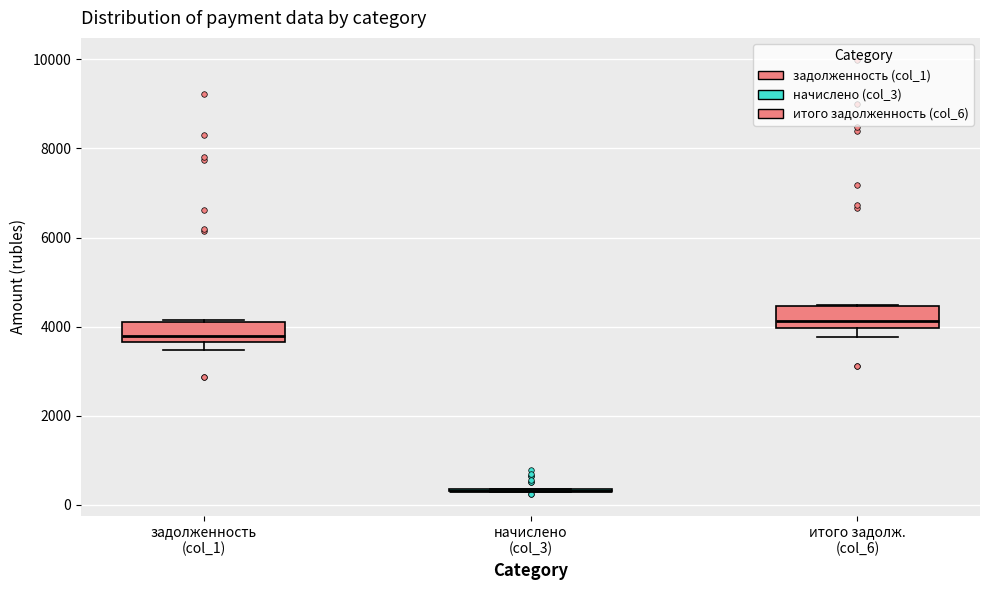

Reading left to right, transcribe this box plot: for each box, give where its median line is, the range the box spans, and where its two whiskers end, as read against the y-axis. The values are not printed on the chart, so give them approximately, as read against the axis.

задолженность (col_1): median 3800, box 3600 to 4200, whiskers 3400 to 4200
начислено (col_3): box collapsed to a line at 400, whiskers 200 to 400
итого задолж. (col_6): median 4200, box 4000 to 4400, whiskers 3800 to 4400